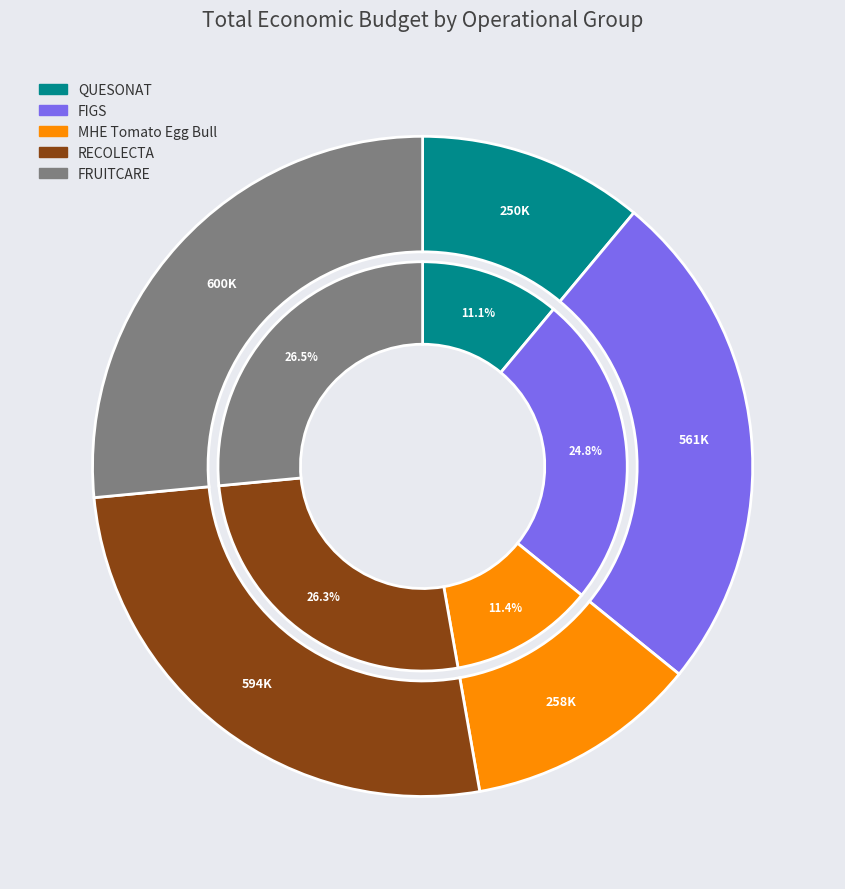

Which category has the biggest portion of the pie?

FRUITCARE